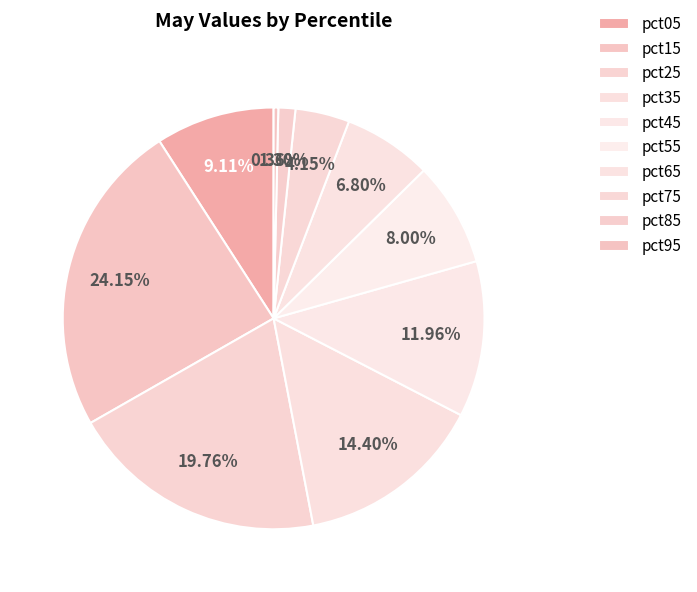

What is the total percentage of pct85 and pct75?

5.5%